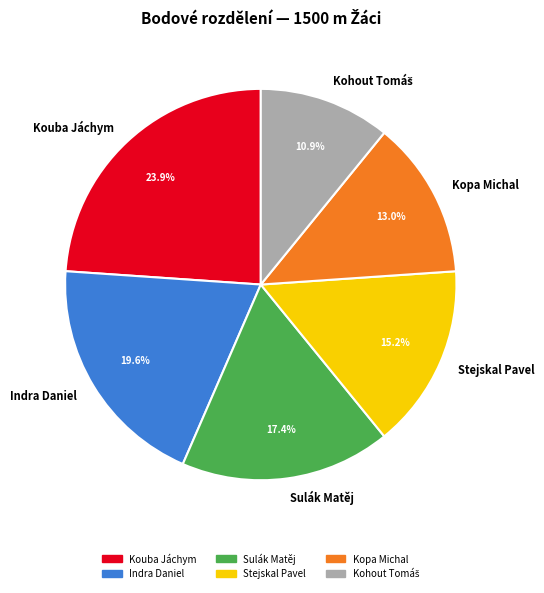

What is the largest slice in the pie chart?

Kouba Jáchym